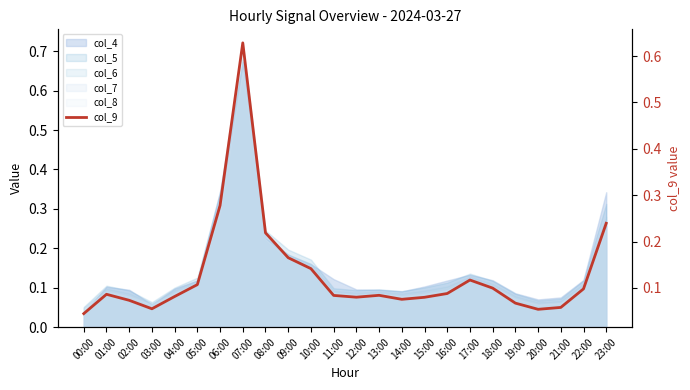

Is it true that the value at 23:00 is 0.1?

False